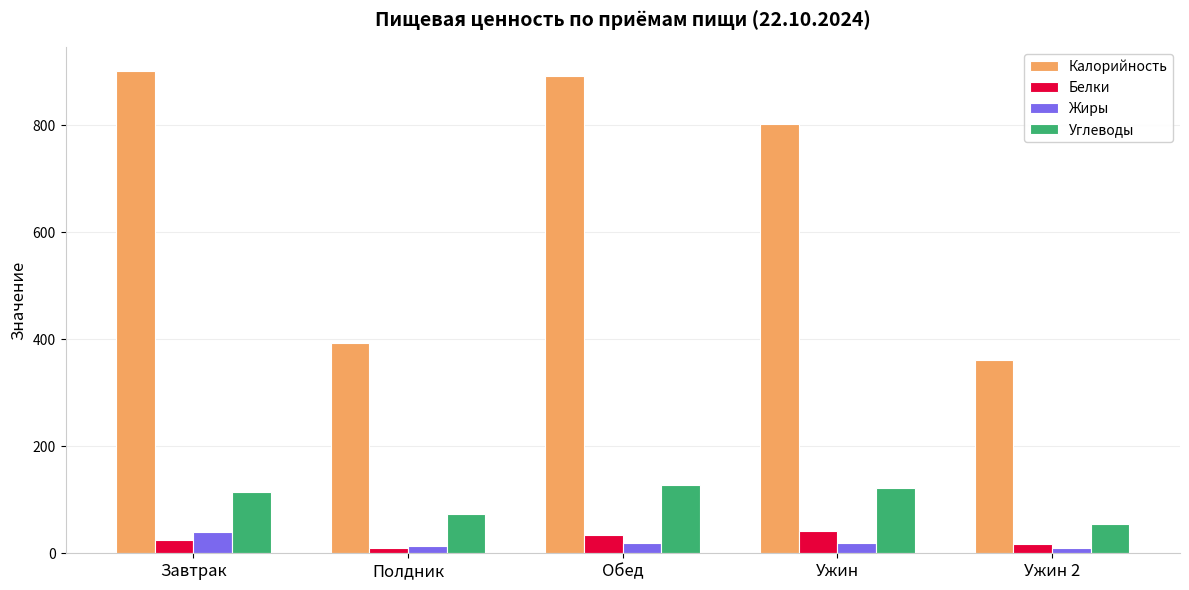

At how many categories does at least one series exceed 132?

5